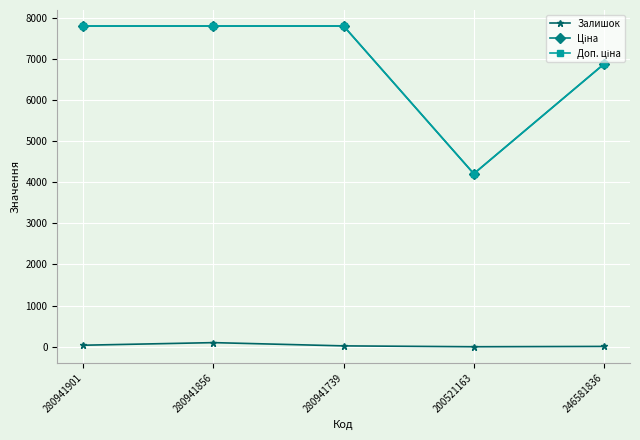

At how many categories does at least one series exceed 580?

5